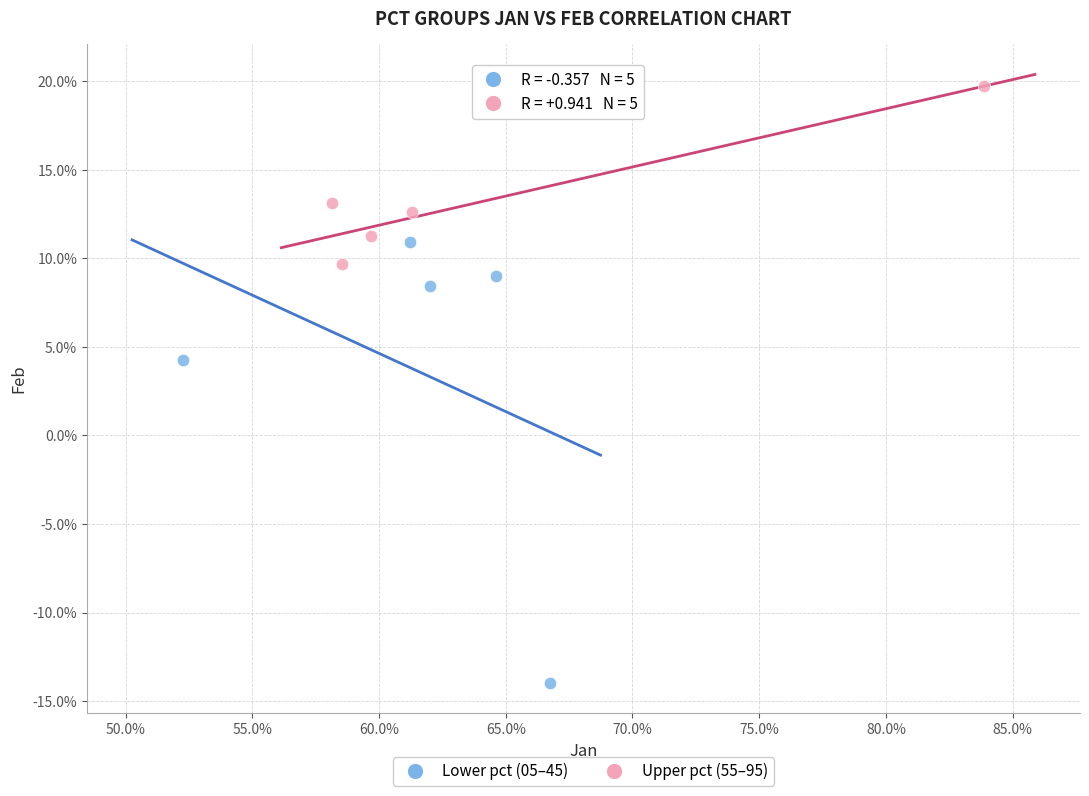

What are all the series names shown in the legend?

Lower pct (05–45), Upper pct (55–95)